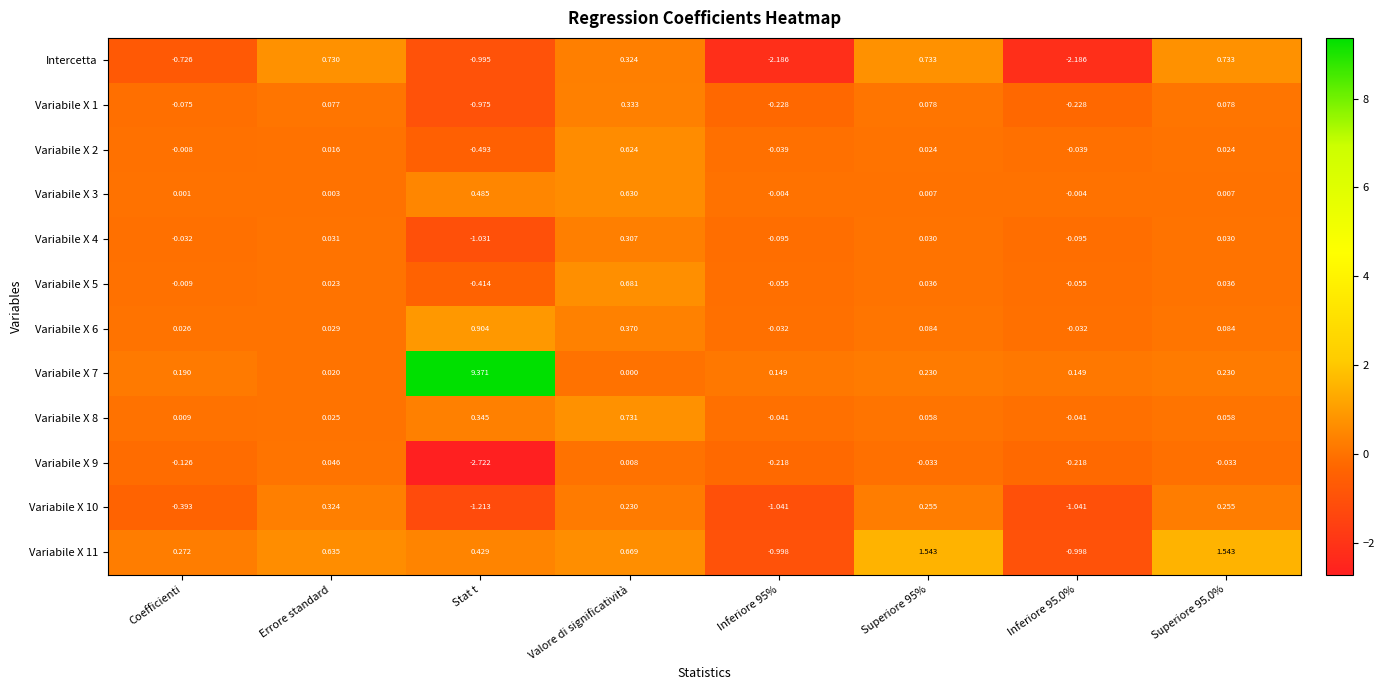

What is the greatest value displayed?

9.4